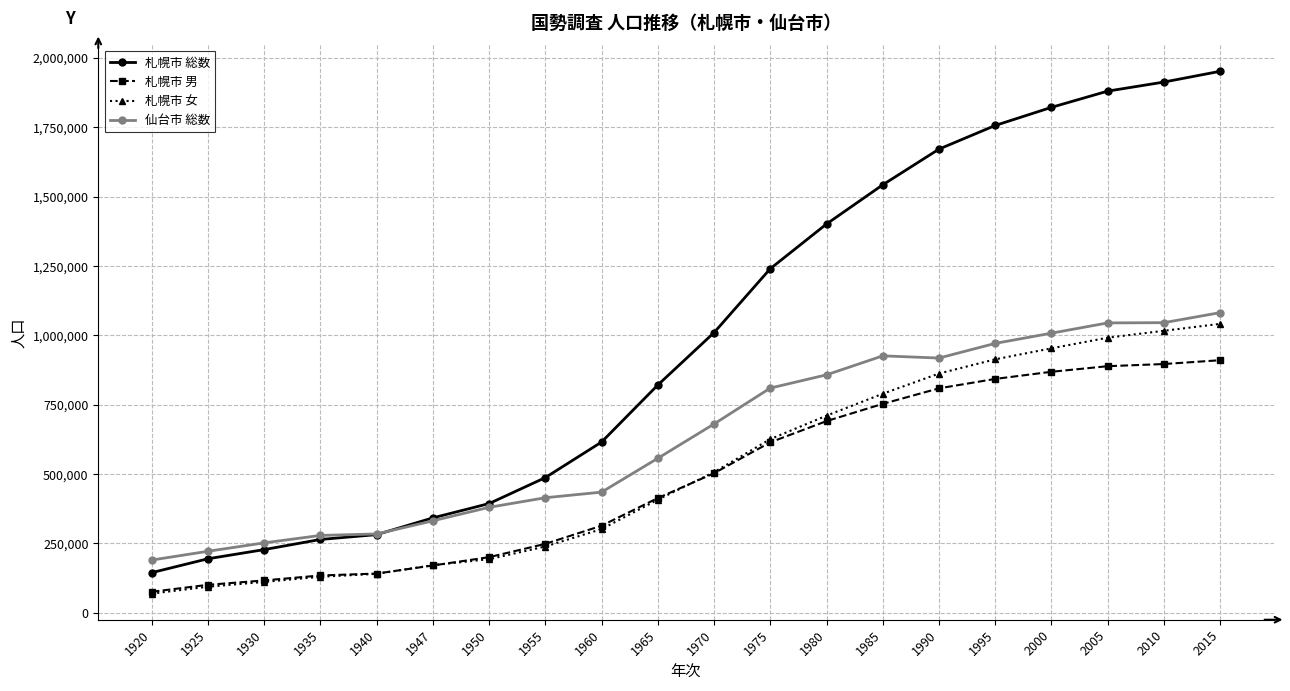

What is the sum of all 札幌市 総数 values?

19966653